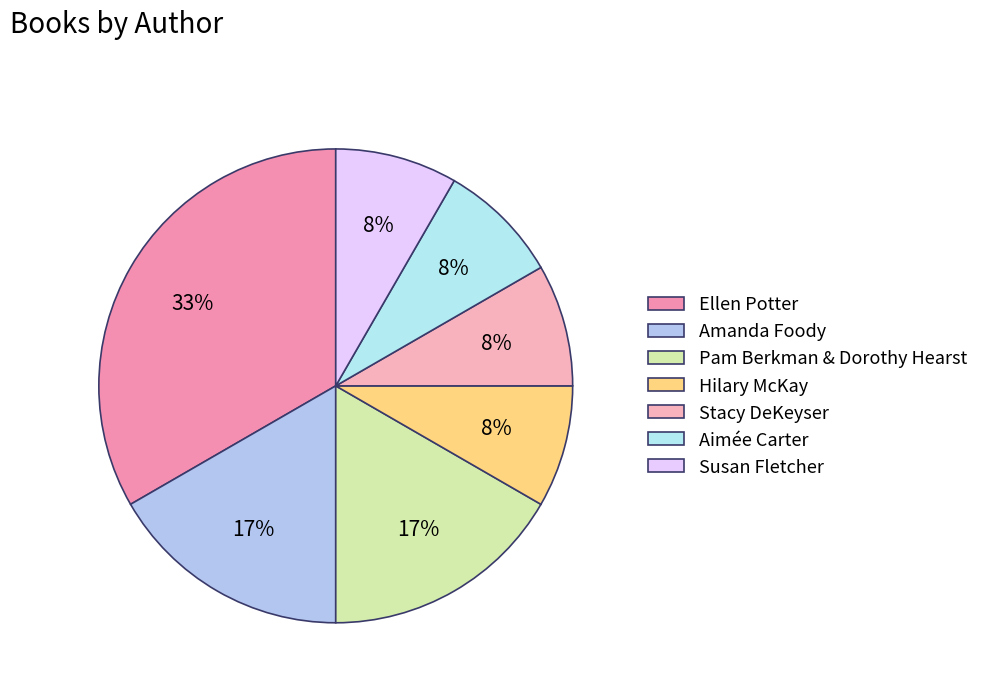

How many slices are in this pie chart?

7